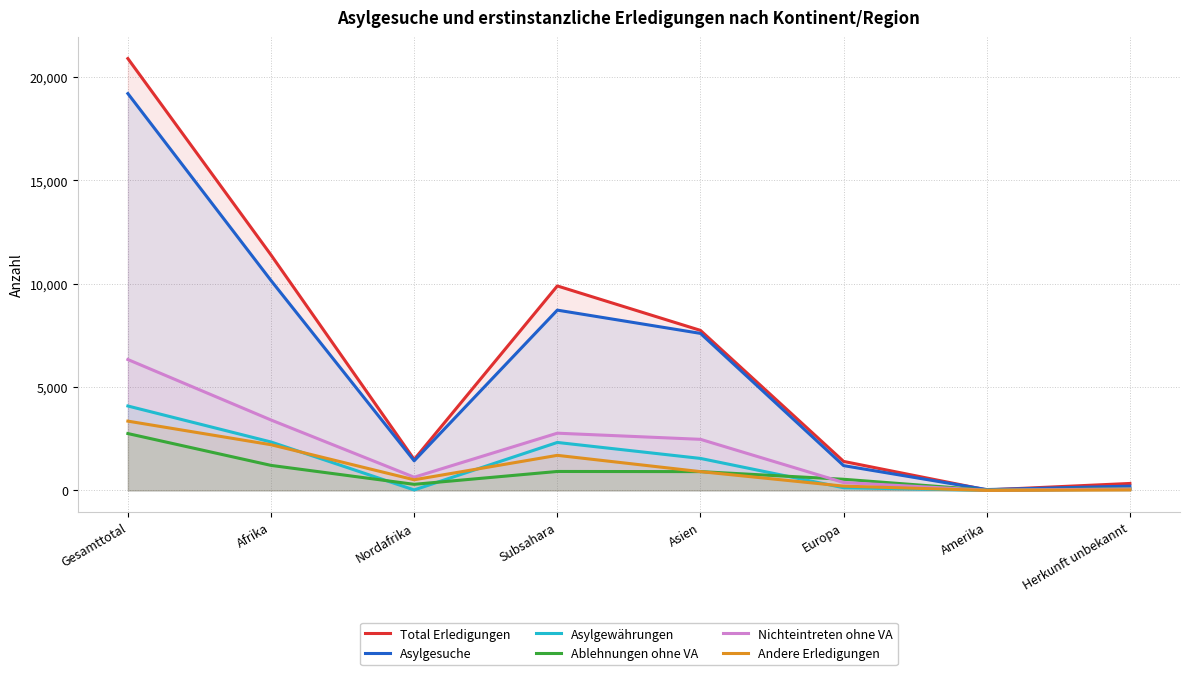

At how many categories does at least one series exceed 13285?

1